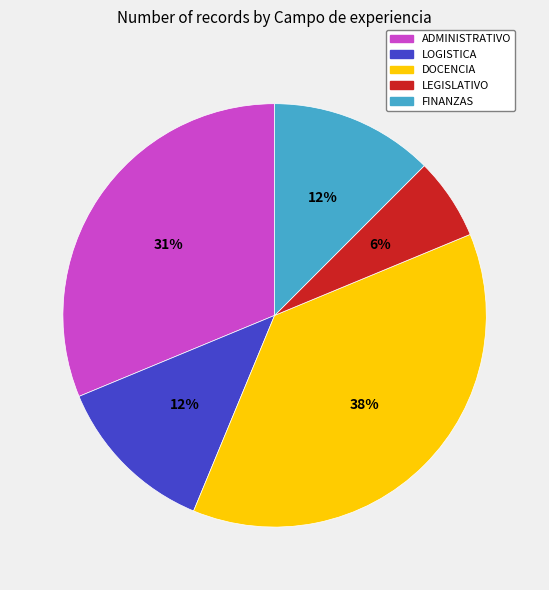

How many segments does this pie chart have?

5